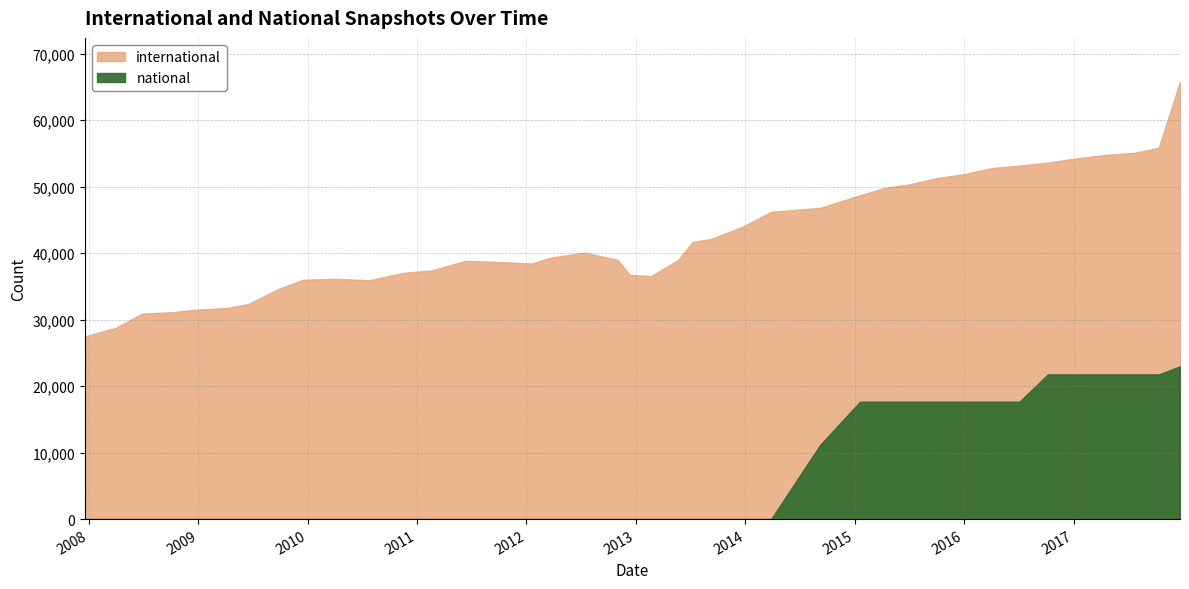

Which category has the lowest value across all series?

2007-12-19